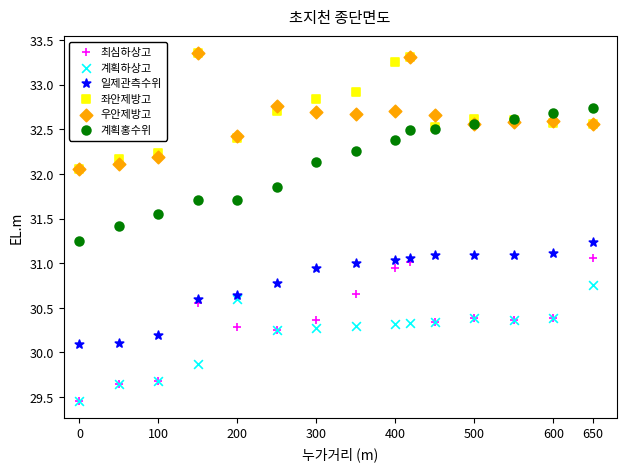

What are all the series names shown in the legend?

최심하상고, 계획하상고, 일제관측수위, 좌안제방고, 우안제방고, 계획홍수위